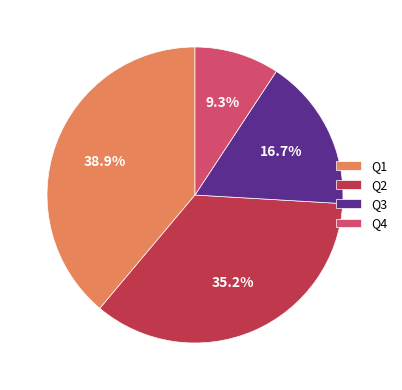

Which has a higher value, Q2 or Q3?

Q2